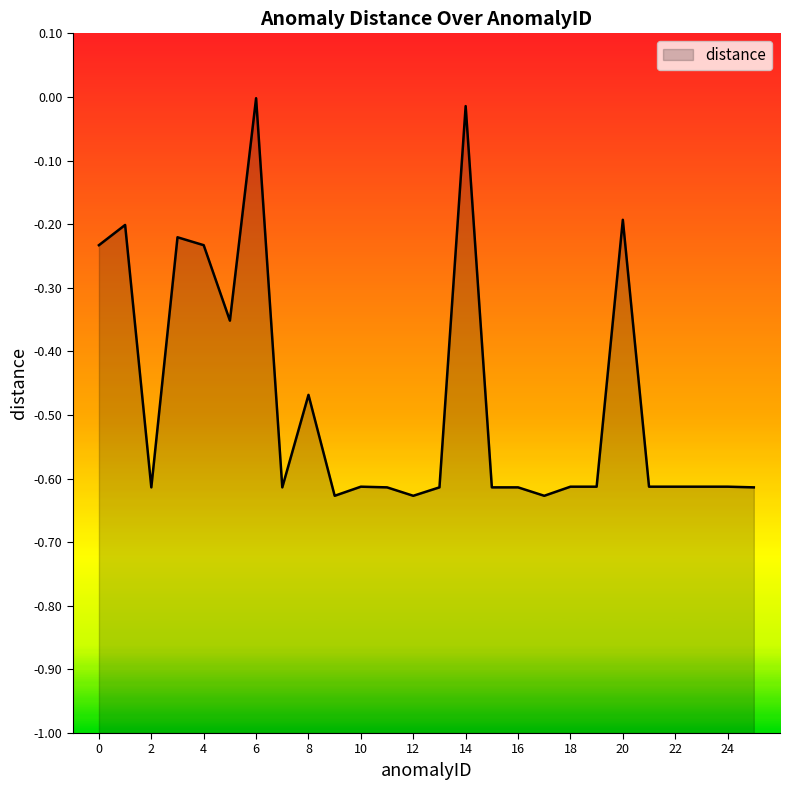

What is the difference between the second highest and second lowest values?

0.6